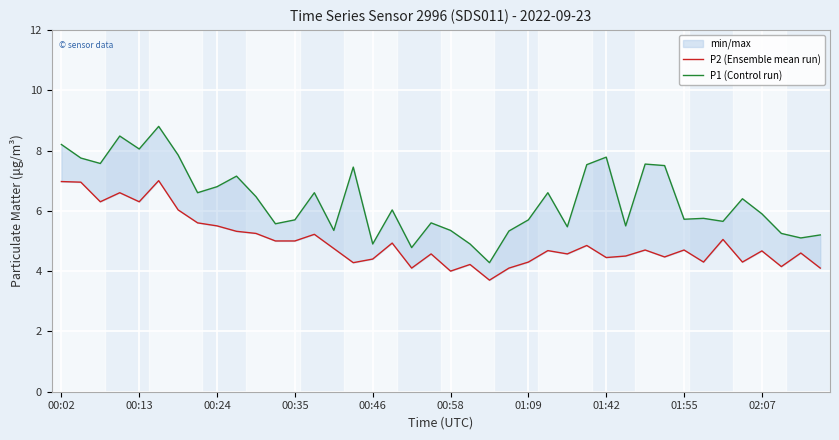

In P1 (Control run), how many points are higher than both neighbors (excluding endpoints)?

12